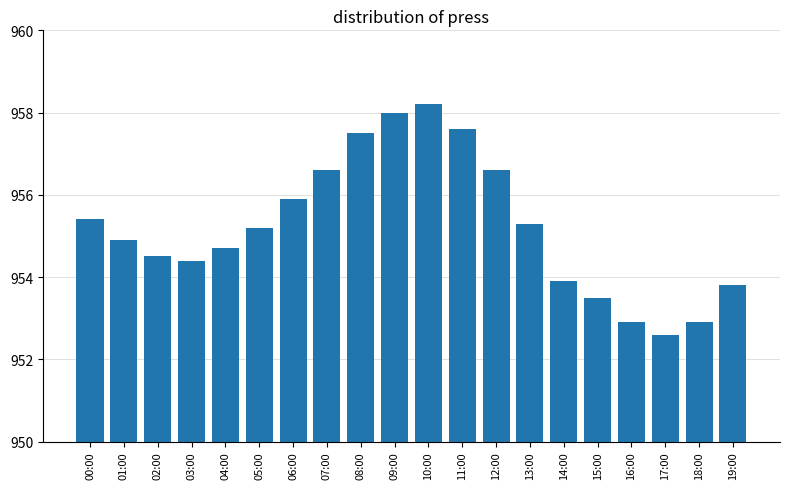

Where is the data nearest to the value 955?

01:00